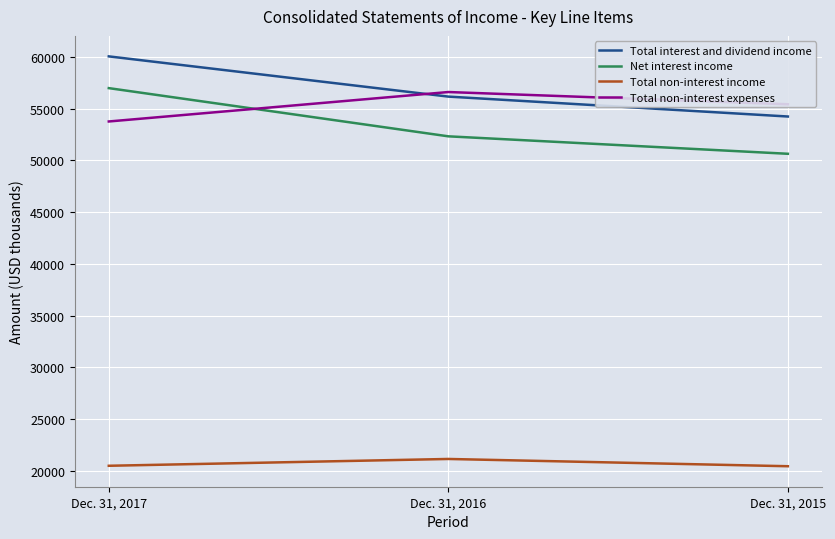

Is the value of Total interest and dividend income at Dec. 31, 2015 greater than the value of Net interest income at Dec. 31, 2016?

Yes